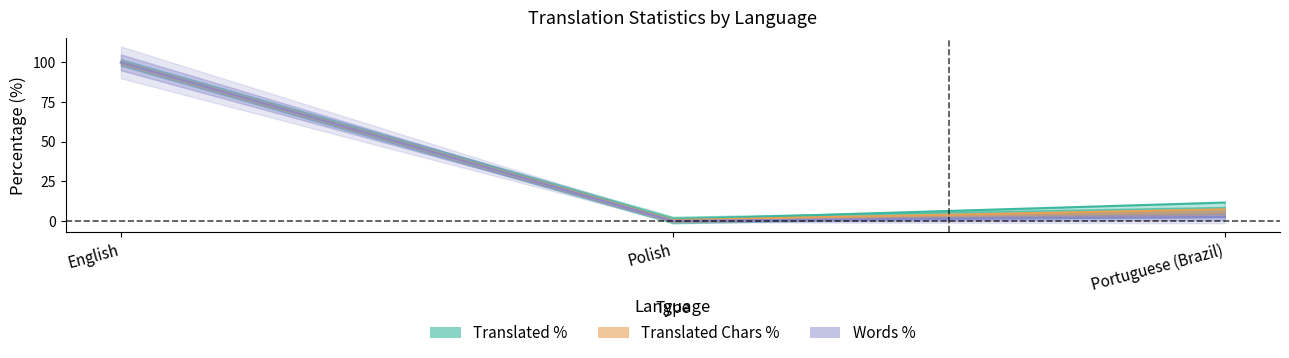

How many lines are shown in the chart?

3